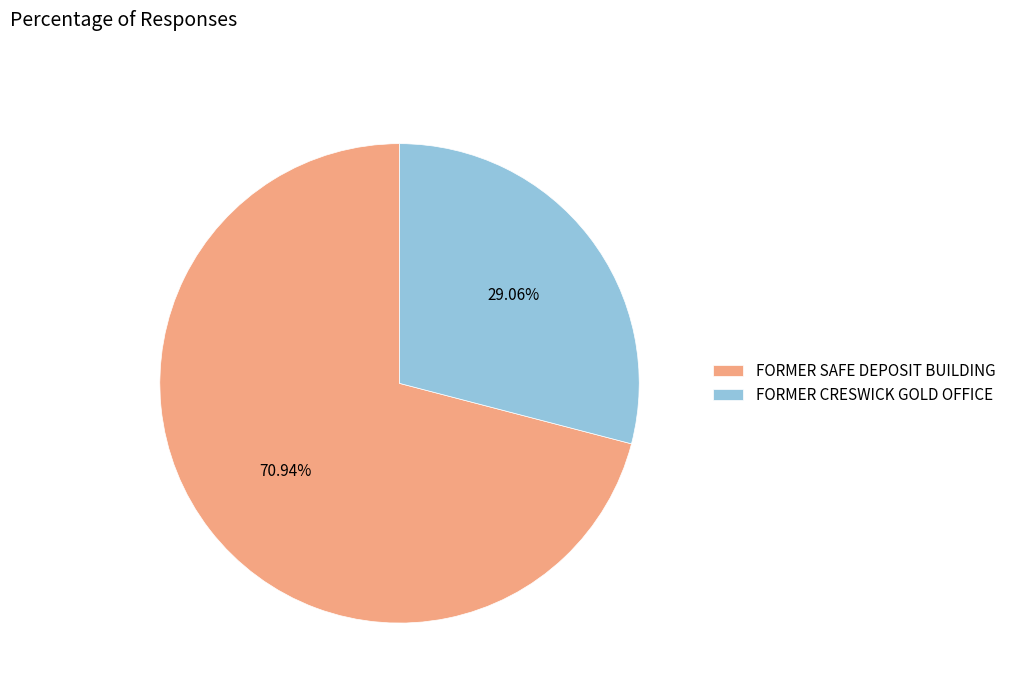

The FORMER SAFE DEPOSIT BUILDING slice represents 80% of the pie. True or false?

False